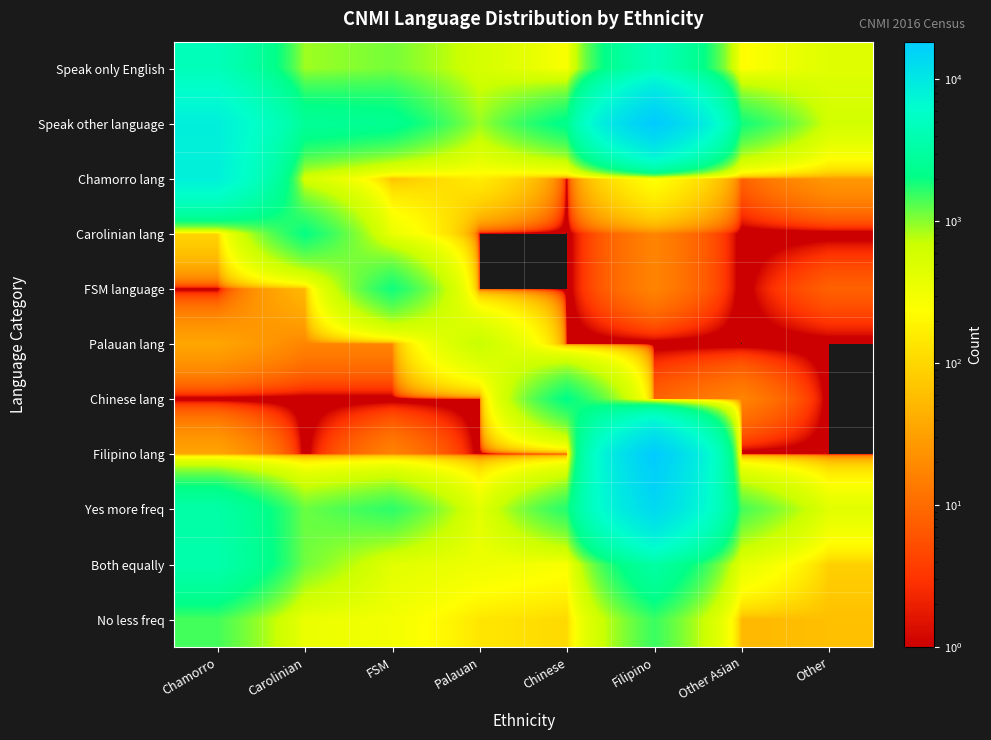

Reading right to left, extract all data points from this chart.

Speak only English: Other=460	Other Asian=217	Filipino=4487	Chinese=251	Palauan=576	FSM=1101	Carolinian=891	Chamorro=4527
Speak other language: Other=608	Other Asian=1909	Filipino=18452	Chinese=2231	Palauan=900	FSM=2375	Carolinian=2664	Chamorro=8448
Chamorro lang: Other=26	Other Asian=8	Filipino=243	Chinese=0	Palauan=157	FSM=61	Carolinian=559	Chamorro=8248
Carolinian lang: Other=0	Other Asian=0	Filipino=17	Chinese=0	Palauan=0	FSM=349	Carolinian=2035	Chamorro=95
FSM language: Other=8	Other Asian=0	Filipino=17	Chinese=0	Palauan=0	FSM=1913	Carolinian=52	Chamorro=0
Palauan lang: Other=0	Other Asian=0	Filipino=0	Chinese=0	Palauan=726	FSM=17	Carolinian=17	Chamorro=35
Chinese lang: Other=0	Other Asian=17	Filipino=8	Chinese=2109	Palauan=0	FSM=0	Carolinian=0	Chamorro=0
Filipino lang: Other=0	Other Asian=0	Filipino=18122	Chinese=0	Palauan=0	FSM=17	Carolinian=0	Chamorro=35
Yes more freq: Other=442	Other Asian=1440	Filipino=13695	Chinese=1725	Palauan=428	FSM=1641	Carolinian=1179	Chamorro=3335
Both equally: Other=87	Other Asian=400	Filipino=3231	Chinese=262	Palauan=332	FSM=437	Carolinian=1136	Chamorro=3659
No less freq: Other=61	Other Asian=52	Filipino=1526	Chinese=105	Palauan=140	FSM=297	Carolinian=349	Chamorro=1445